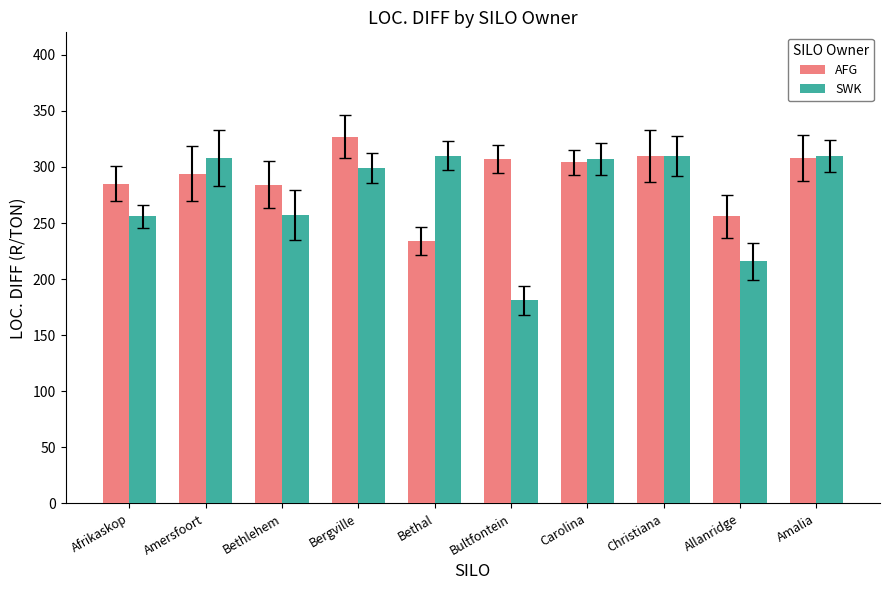

At Bethlehem, list the series in order from smallest to largest.

SWK, AFG